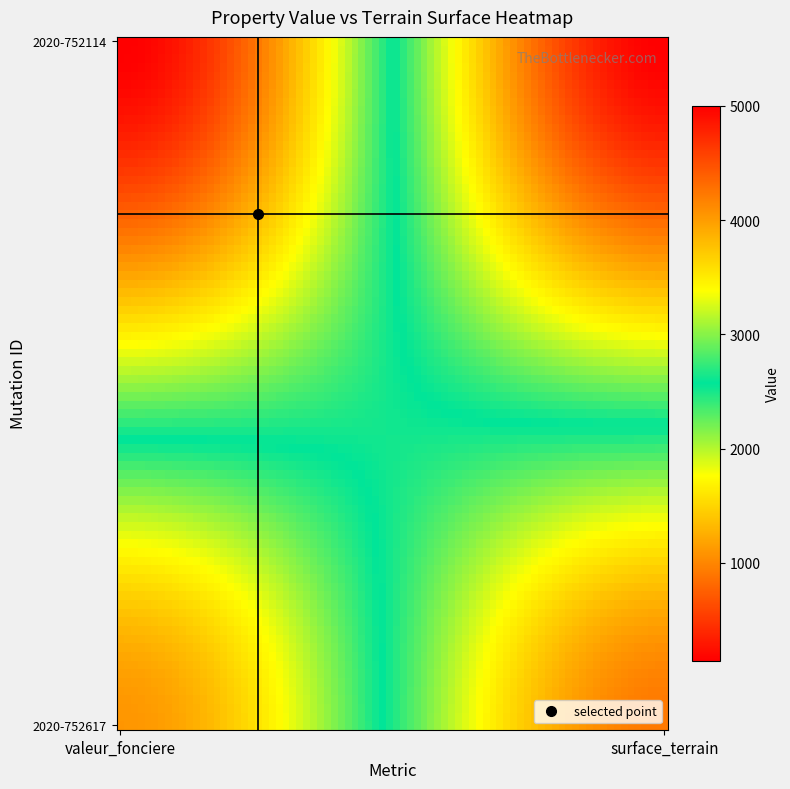

Which series has the largest total across all categories?

2020-752617